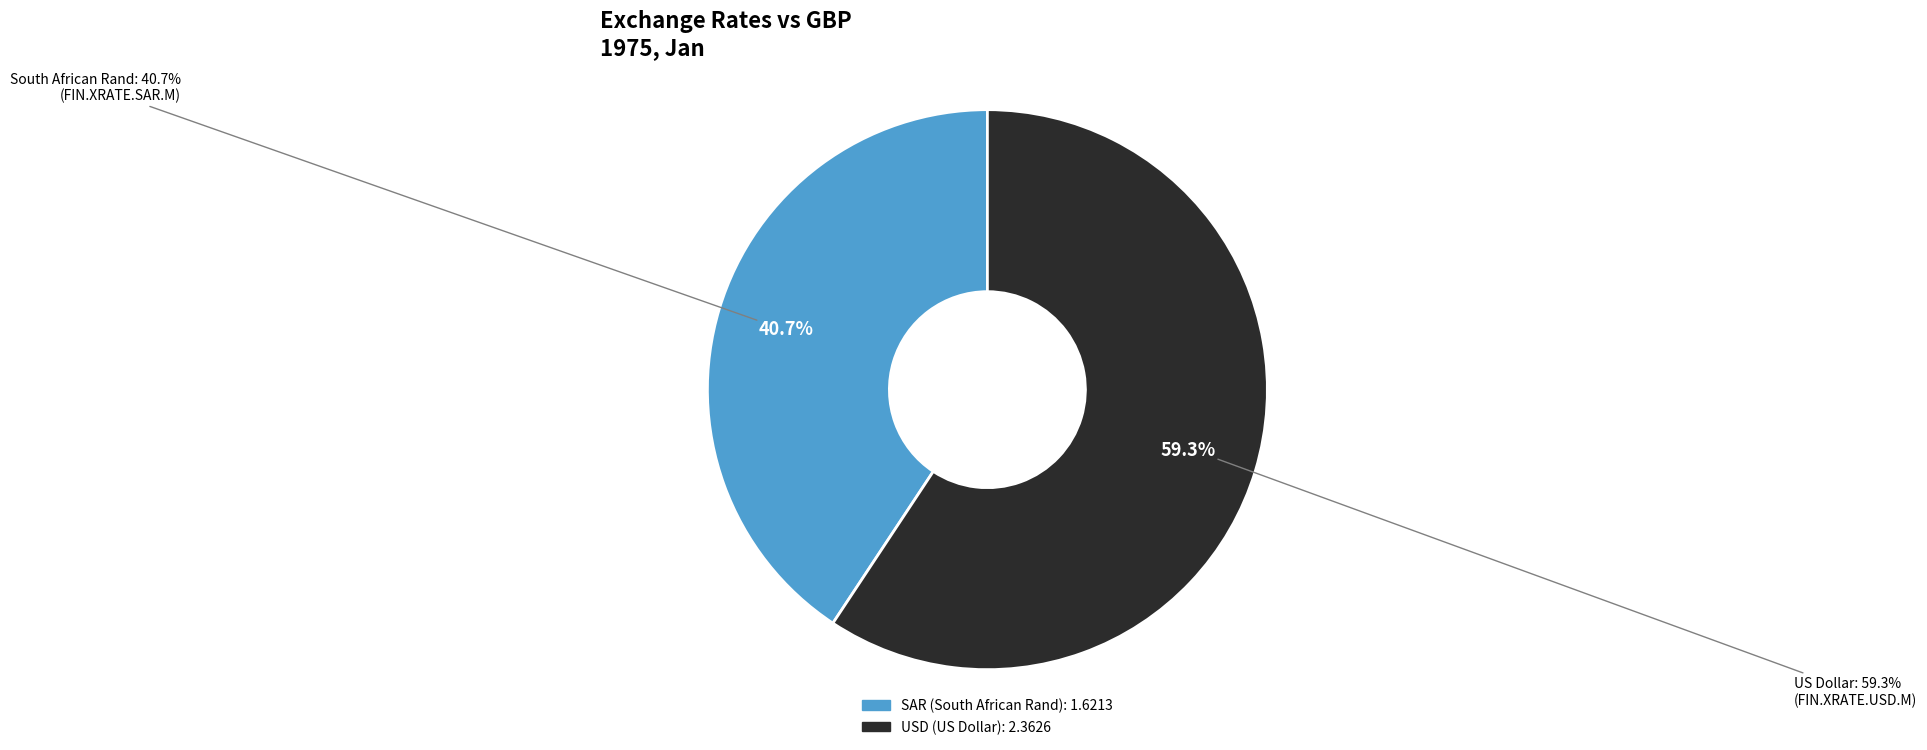

Which slice is the smallest?

FIN.XRATE.SAR.M